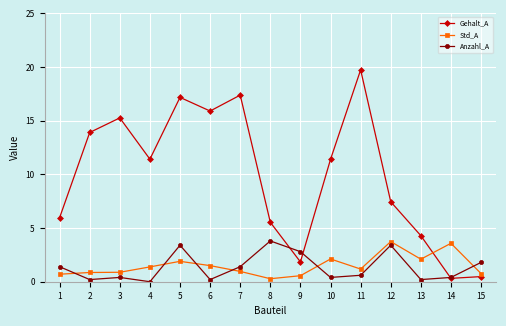

Which series has the largest range (max minus min)?

Gehalt_A